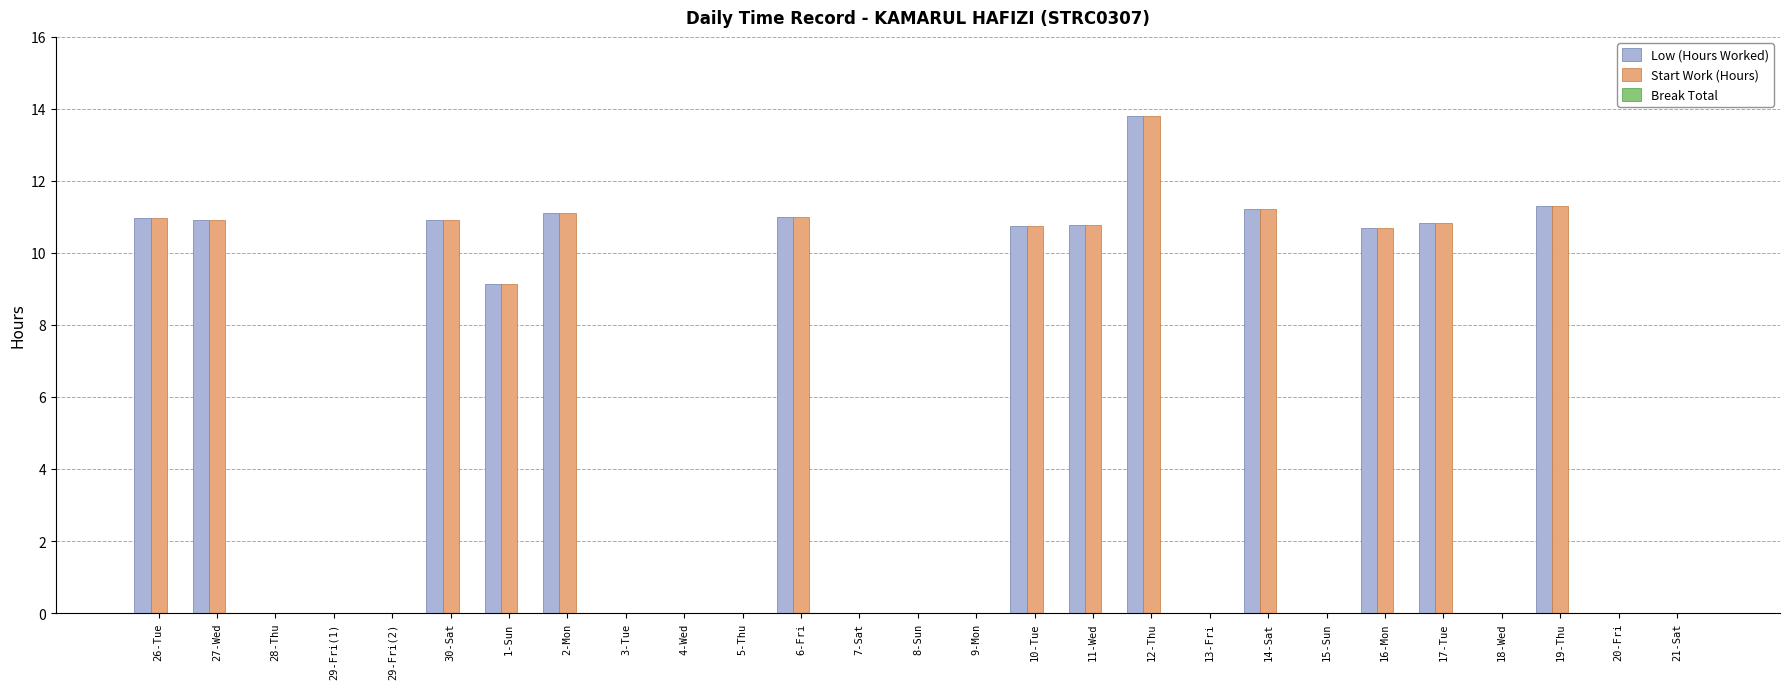

At which label does Low (Hours Worked) reach its peak?

12-Thu